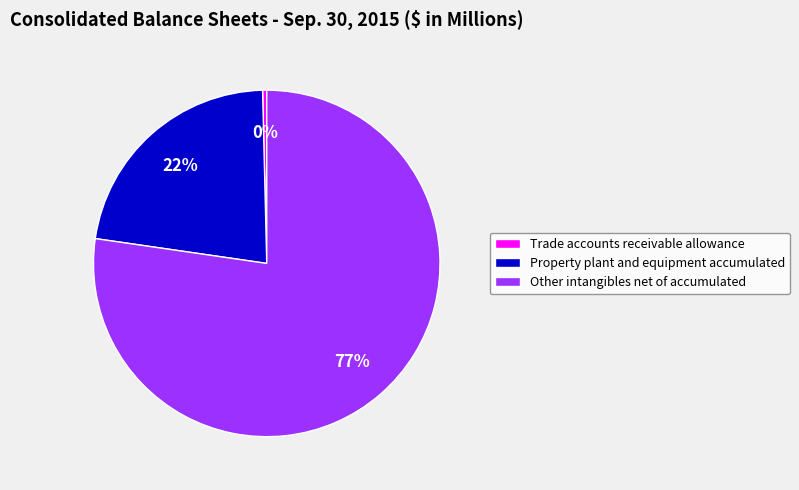

True or false: Property plant and equipment accumulated accounts for 22% of the total.

True